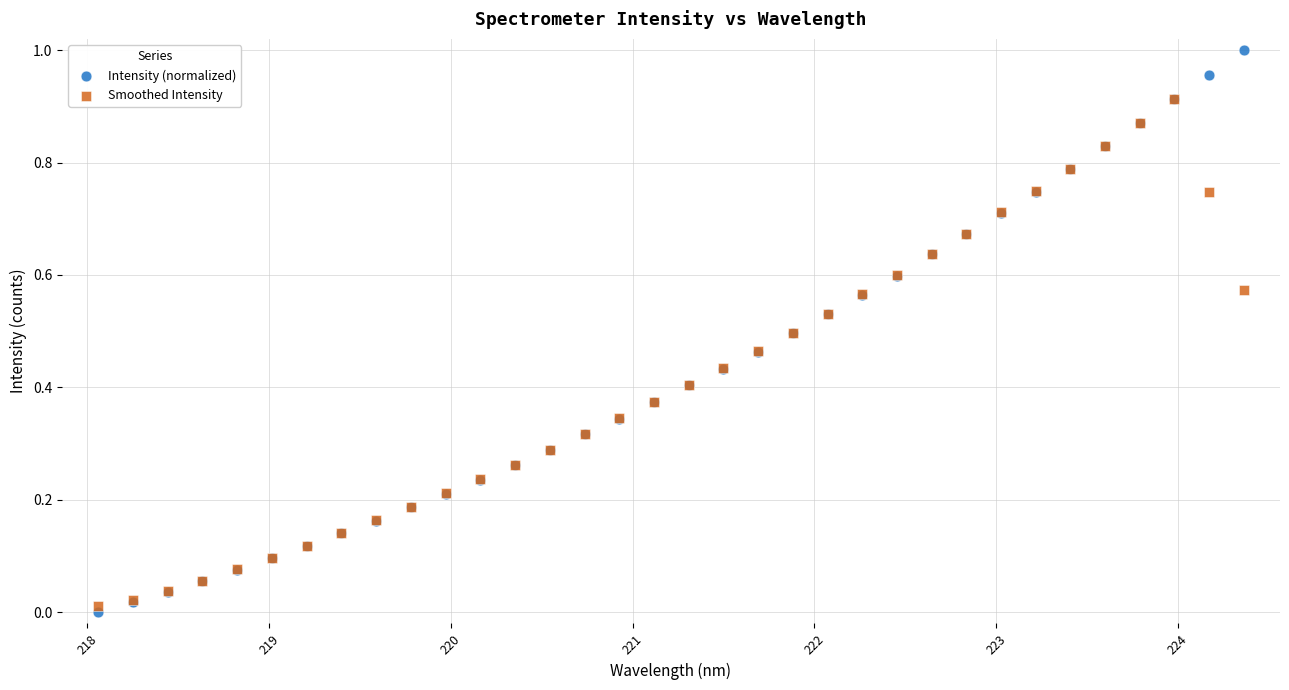

Which series has the widest spread of Y values?

Intensity (normalized)